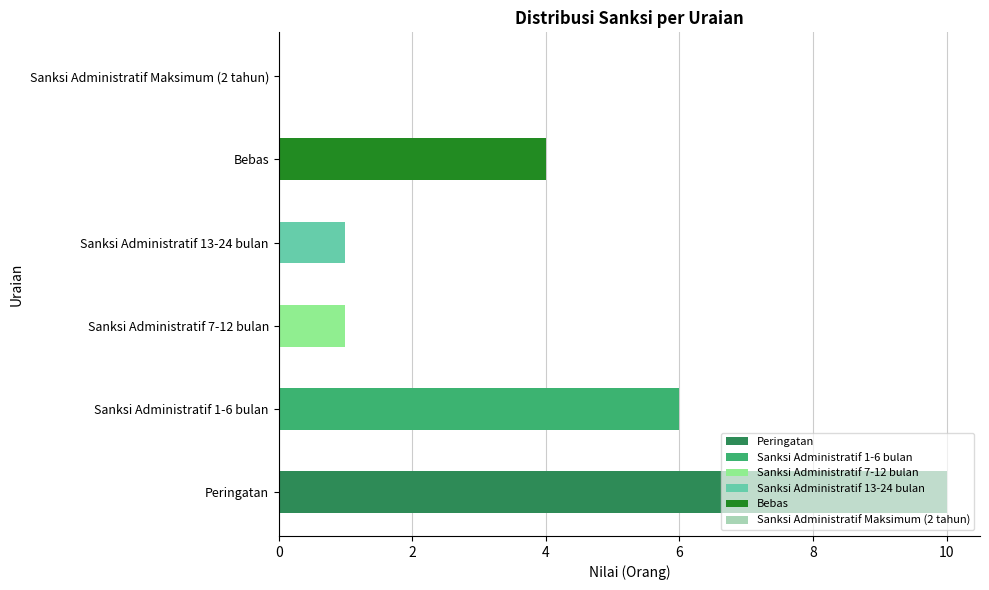

Rank the categories by value from highest to lowest.

Peringatan, Sanksi Administratif 1-6 bulan, Bebas, Sanksi Administratif 7-12 bulan, Sanksi Administratif 13-24 bulan, Sanksi Administratif Maksimum (2 tahun)